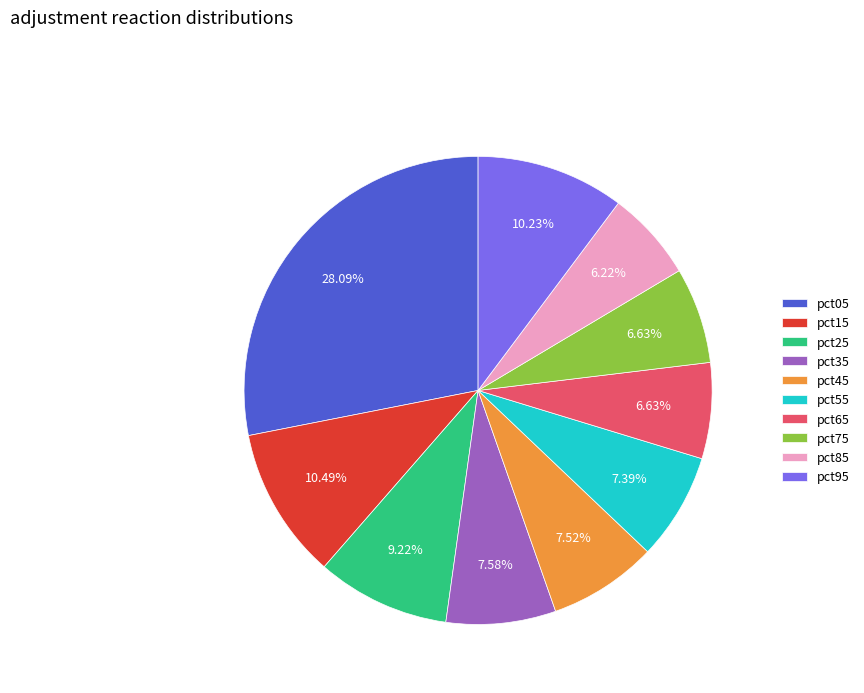

To the nearest percent, what is the difference between the pct45 and pct95 slice percentages?

3%